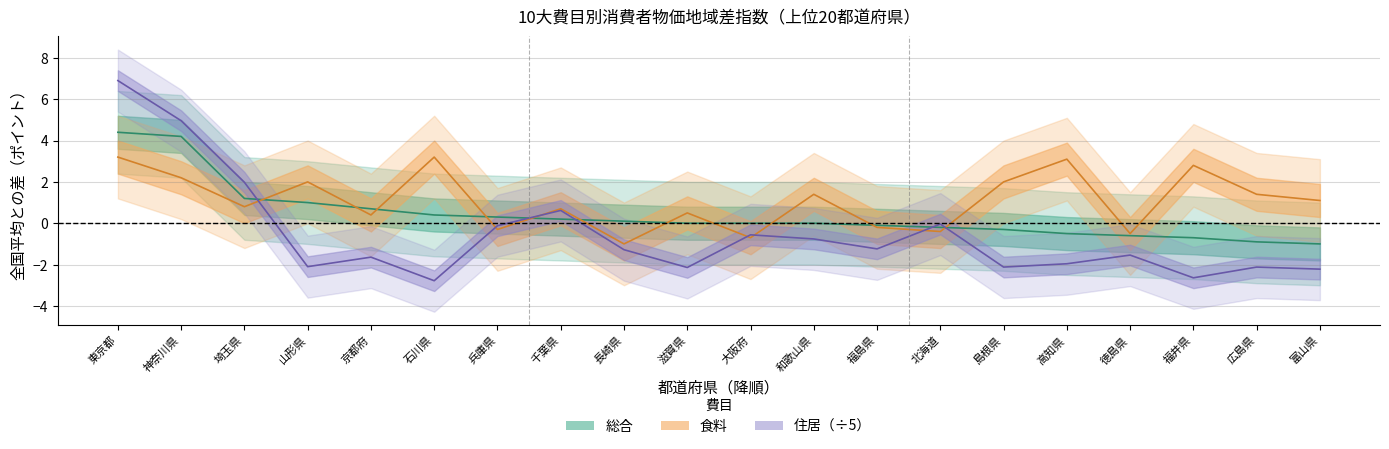

Reading left to right, what are all the values shown in this chart?

総合: 東京都=4.4	神奈川県=4.2	埼玉県=1.2	山形県=1.0	京都府=0.7	石川県=0.4	兵庫県=0.3	千葉県=0.2	長崎県=0.1	滋賀県=0.0	大阪府=0.0	和歌山県=0.0	福島県=-0.1	北海道=-0.2	島根県=-0.3	高知県=-0.5	徳島県=-0.6	福井県=-0.7	広島県=-0.9	富山県=-1.0
食料: 東京都=3.2	神奈川県=2.2	埼玉県=0.8	山形県=2.0	京都府=0.4	石川県=3.2	兵庫県=-0.3	千葉県=0.7	長崎県=-1.0	滋賀県=0.5	大阪府=-0.7	和歌山県=1.4	福島県=-0.2	北海道=-0.4	島根県=2.0	高知県=3.1	徳島県=-0.5	福井県=2.8	広島県=1.4	富山県=1.1
住居: 東京都=6.9	神奈川県=5.0	埼玉県=2.0	山形県=-2.1	京都府=-1.6	石川県=-2.8	兵庫県=-0.1	千葉県=0.6	長崎県=-1.3	滋賀県=-2.1	大阪府=-0.6	和歌山県=-0.8	福島県=-1.2	北海道=-0.0	島根県=-2.1	高知県=-2.0	徳島県=-1.5	福井県=-2.6	広島県=-2.1	富山県=-2.2